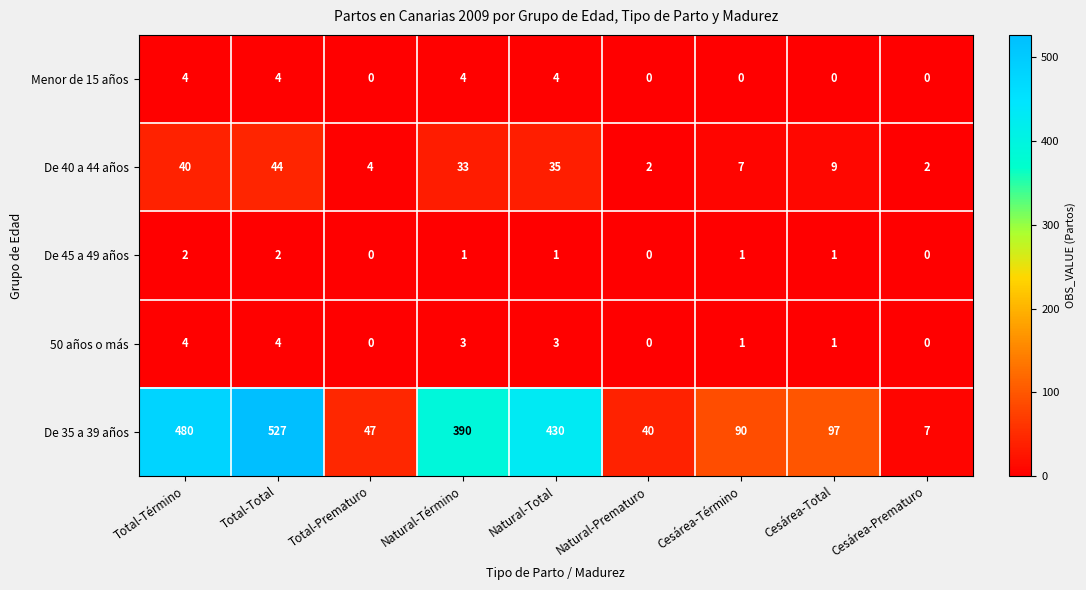

What is the maximum value for 50 años o más?

4